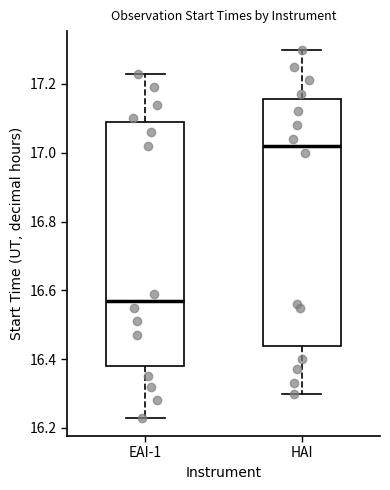

Where does the median line of the box for HAI sit on the y-axis? The values are not printed on the chart, so give them approximately, as read against the axis.

17.02